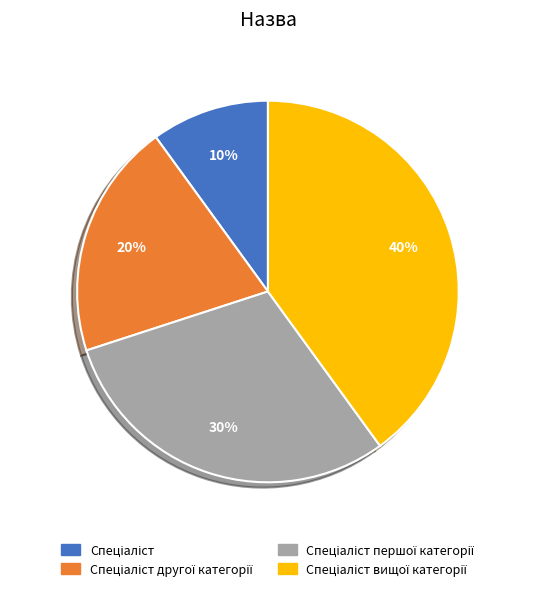

To the nearest percent, what is the difference between the largest and smallest slice percentages?

30%